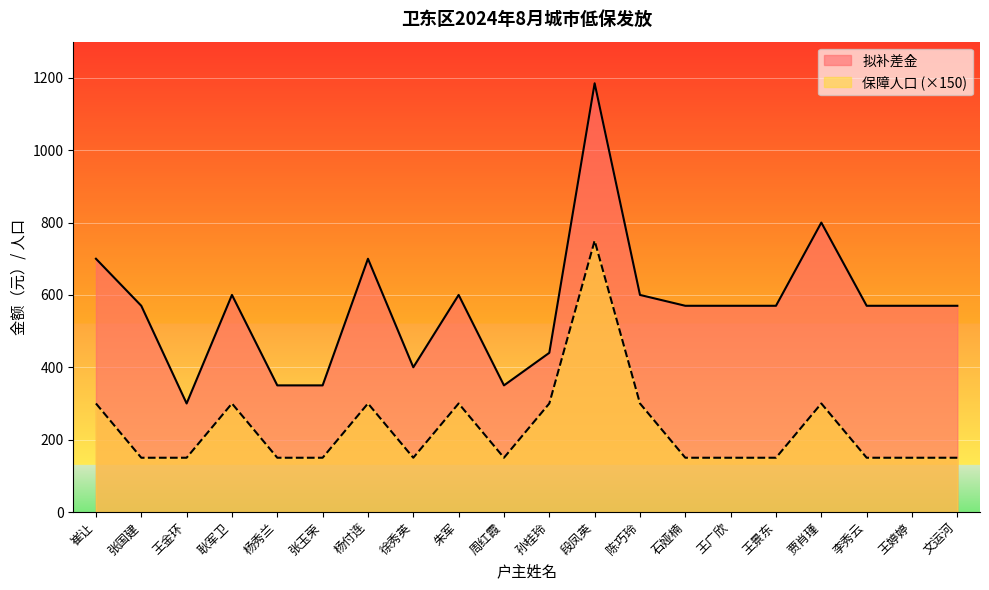

Rank the series by their maximum value, from highest to lowest.

拟补差金, 保障人口 (×150)